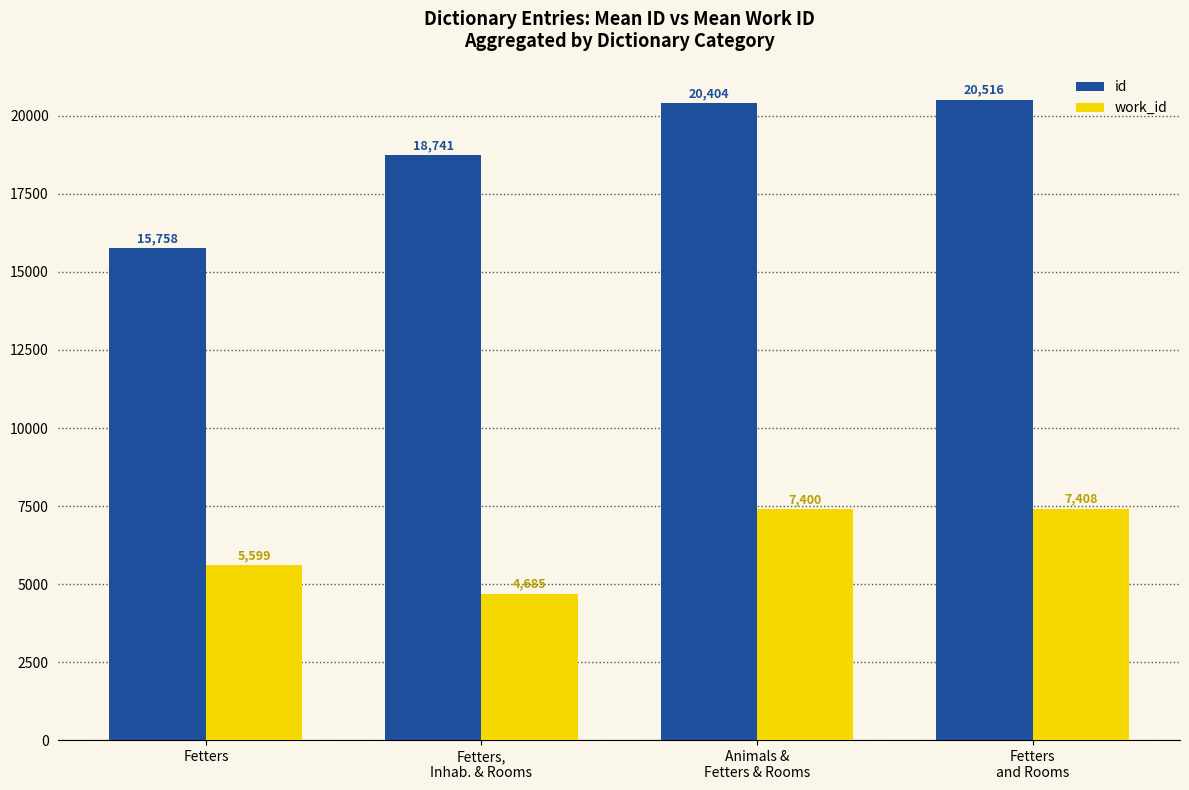

What is the label of the 4th bar from the right?

Fetters